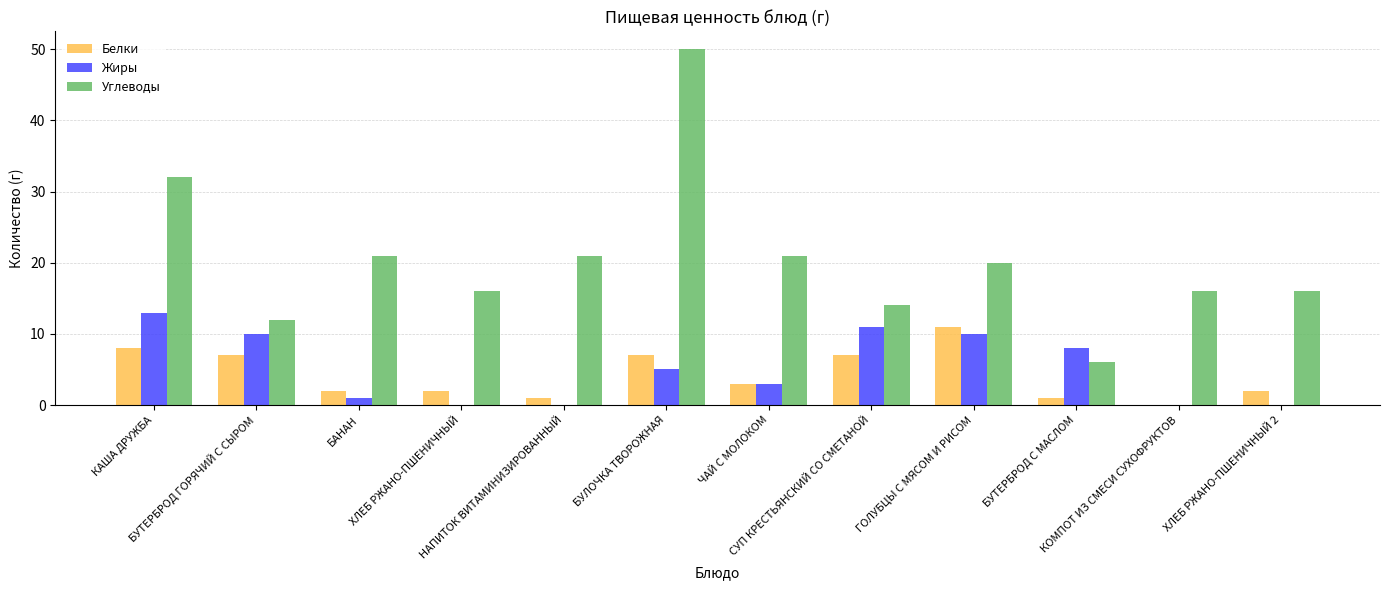

Count the number of data series in this chart.

3